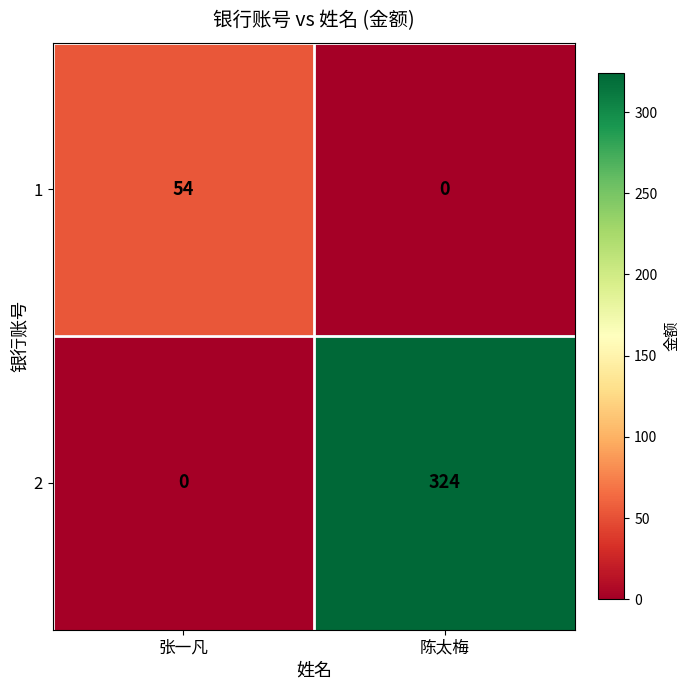

At how many categories does at least one series exceed 241?

1